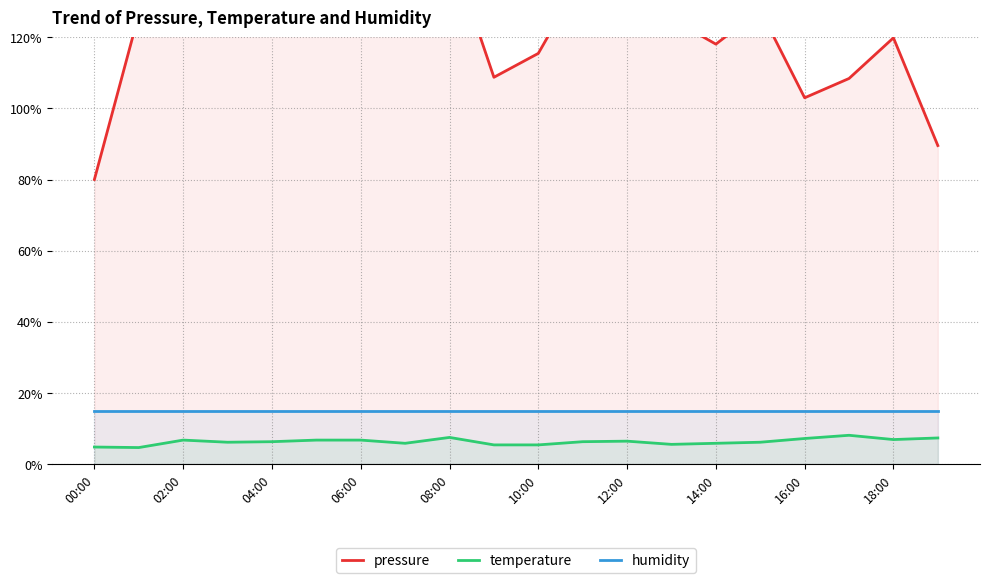

True or false: temperature and pressure intersect in this chart.

False